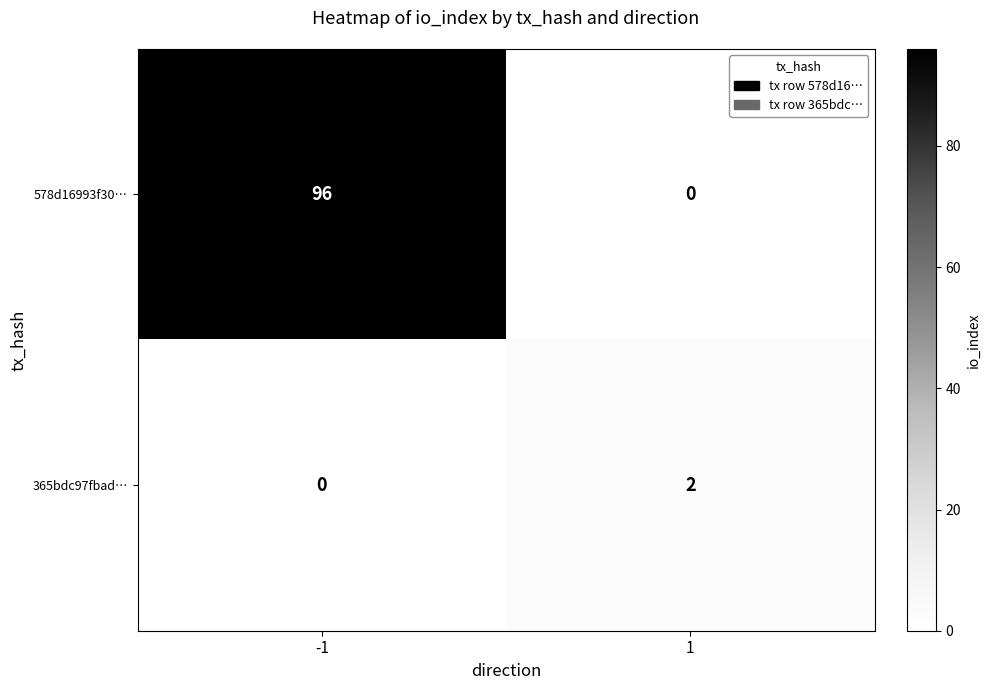

At which category is the sum across all series the highest?

-1